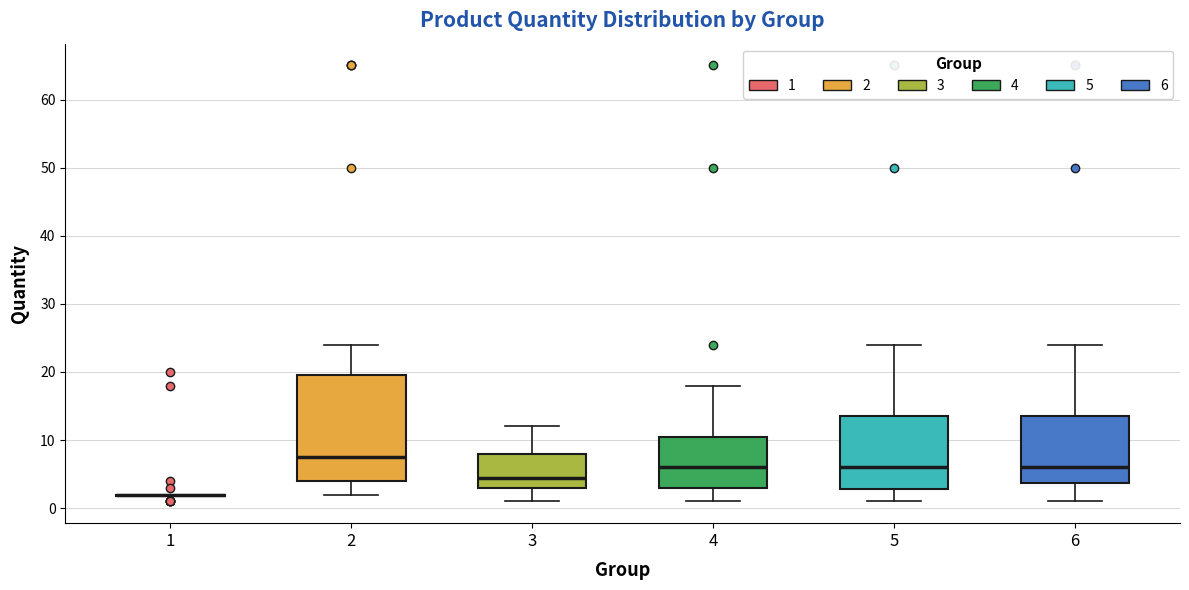

Reading left to right, read every box against the y-axis: the position of its median line, the range the box covers, and the ends of its whiskers. The values are not printed on the chart, so give them approximately, as read against the axis.

1: box collapsed to a line at 2, whiskers 2 to 2
2: median 8, box 4 to 20, whiskers 2 to 24
3: median 5, box 3 to 8, whiskers 1 to 12
4: median 6, box 3 to 11, whiskers 1 to 18
5: median 6, box 3 to 14, whiskers 1 to 24
6: median 6, box 4 to 14, whiskers 1 to 24